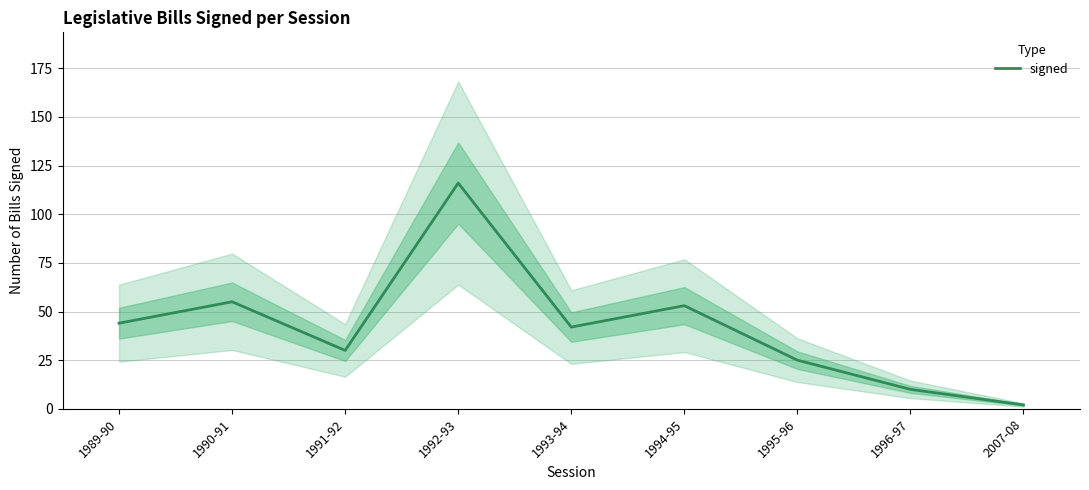

The value at 1993-94 is 12. True or false?

False